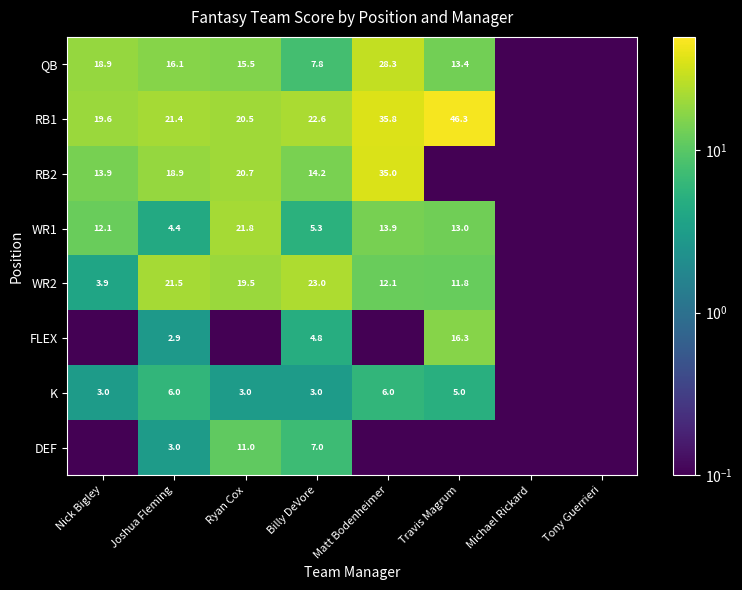

What is the difference between the WR1 values at Nick Bigley and Matt Bodenheimer?

1.8